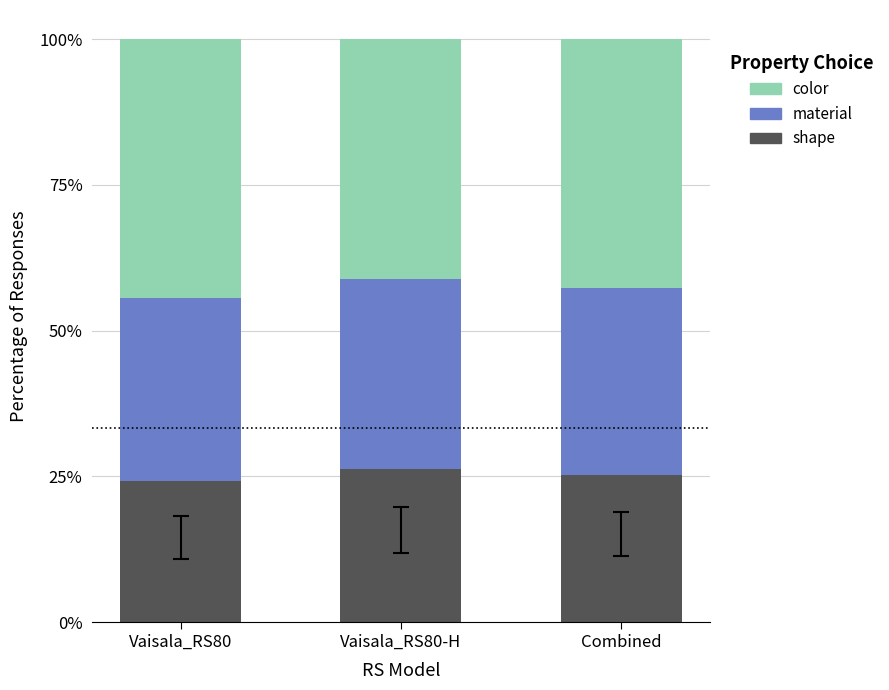

What is the maximum value for shape?

26.3